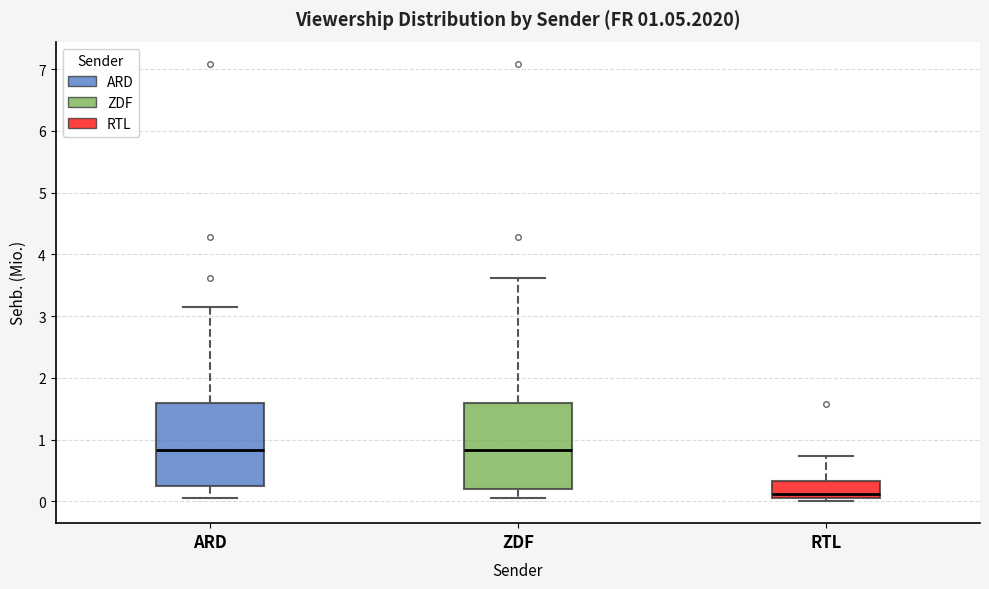

Reading left to right, read every box against the y-axis: the position of its median line, the range the box covers, and the ends of its whiskers. The values are not printed on the chart, so give them approximately, as read against the axis.

ARD: median 0.8, box 0.2 to 1.6, whiskers 0.1 to 3.1
ZDF: median 0.8, box 0.2 to 1.6, whiskers 0.1 to 3.6
RTL: median 0.1 (just above the box's lower edge), box 0.1 to 0.3, whiskers 0.0 to 0.7